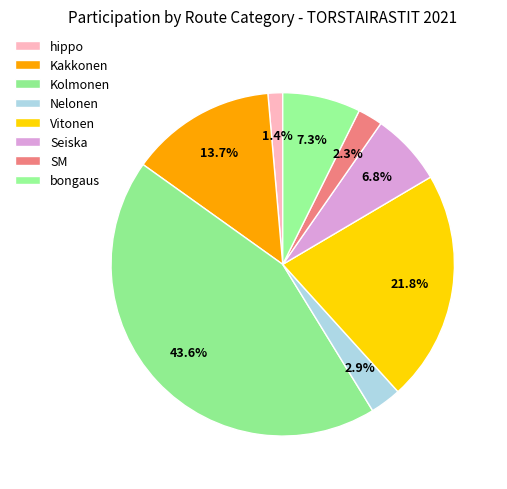

How many slices are in this pie chart?

8